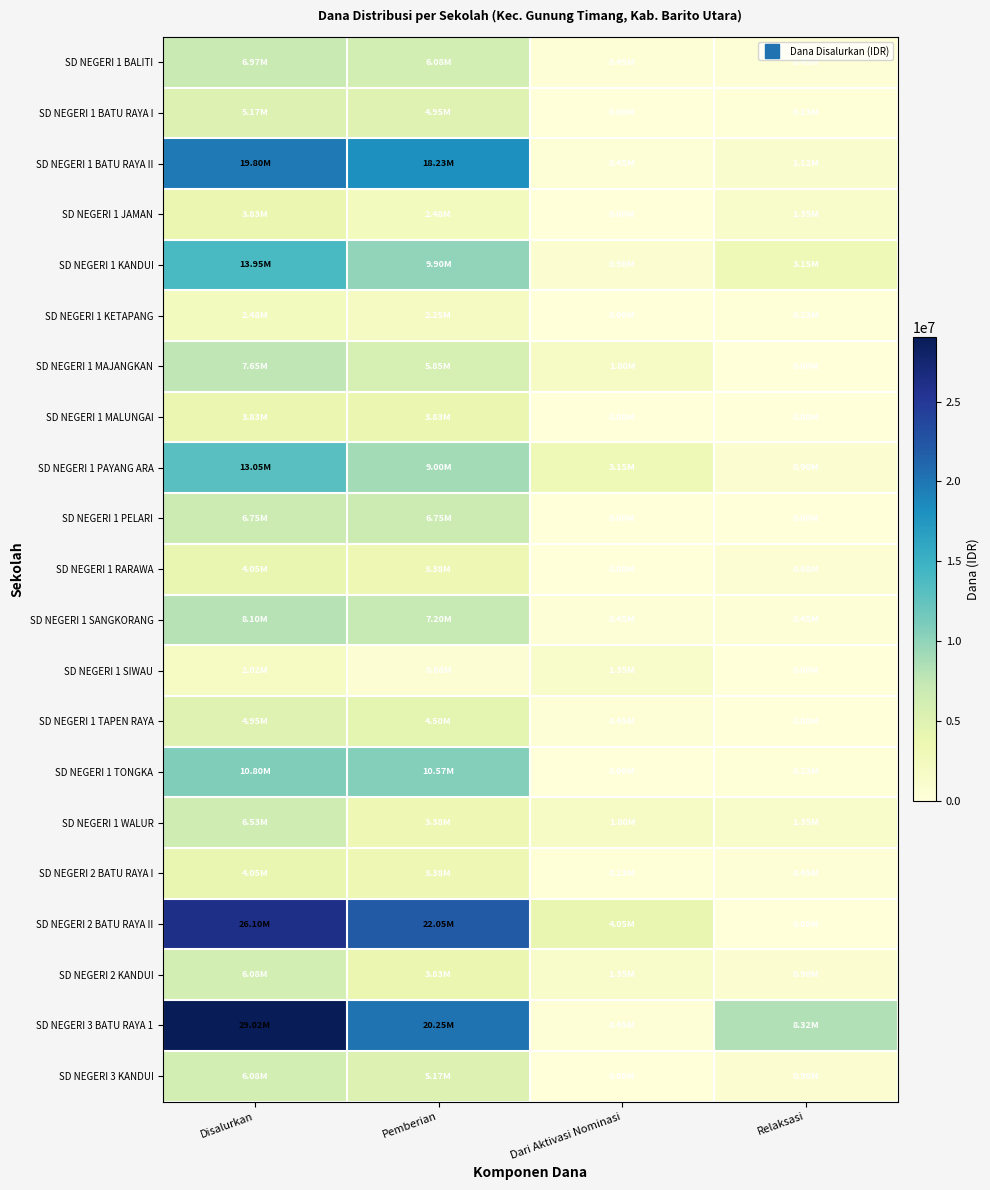

Between Pemberian and Disalurkan, which is larger?

Disalurkan